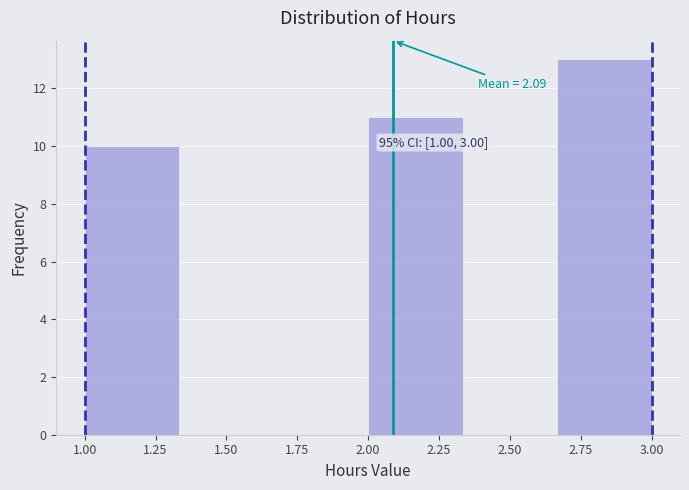

Which range on the x-axis has the tallest bar?

2.65 to 3.00